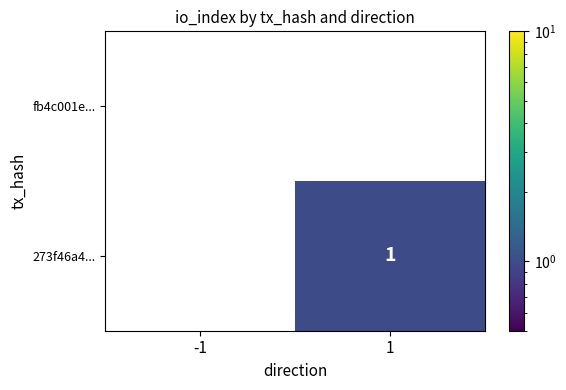

At how many categories does at least one series exceed 0?

1